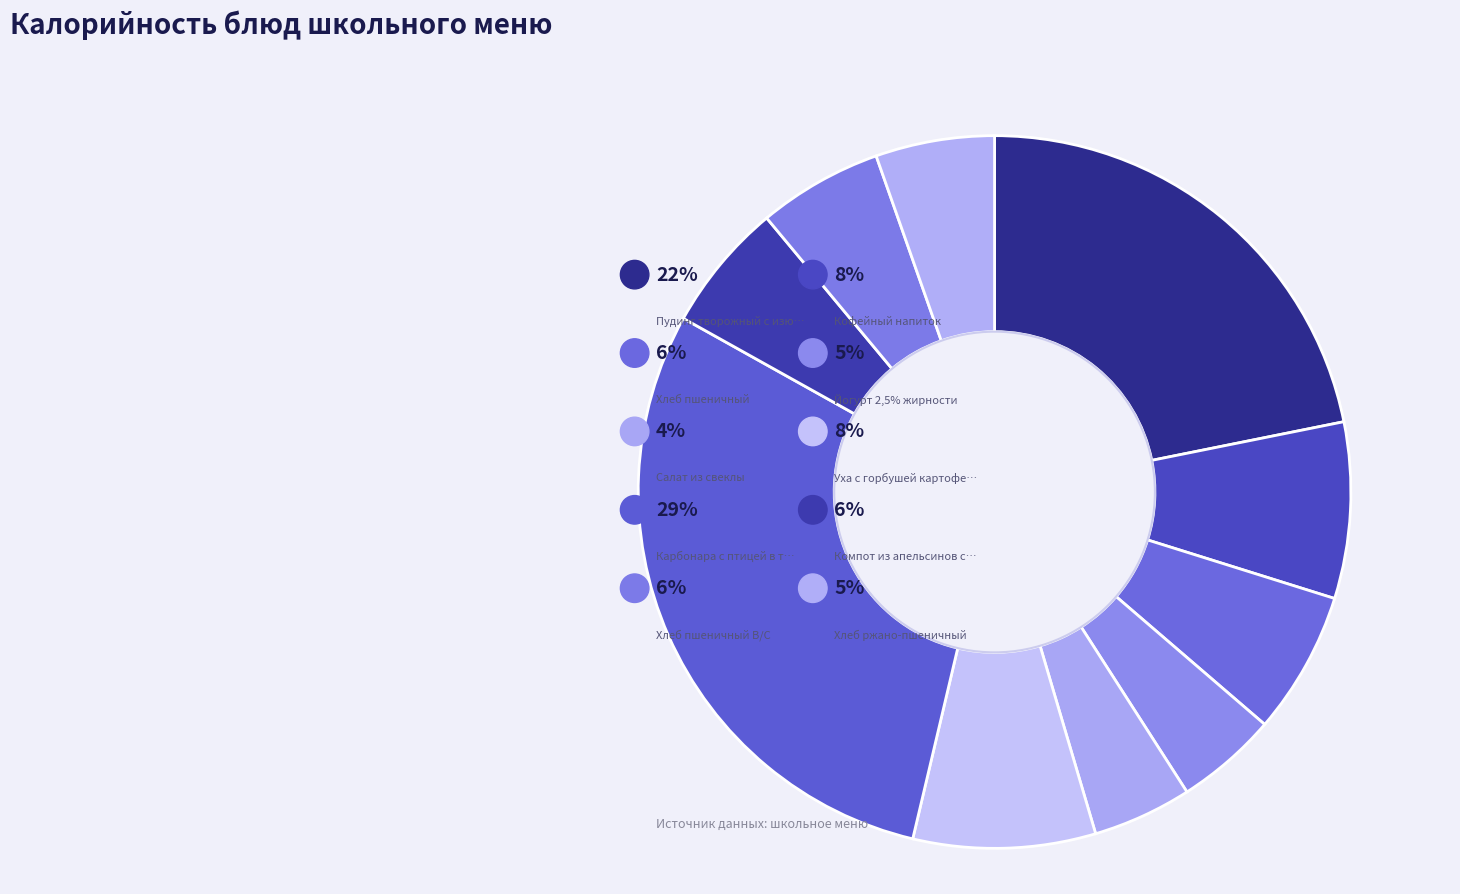

True or false: Салат из свеклы accounts for 1% of the total.

False